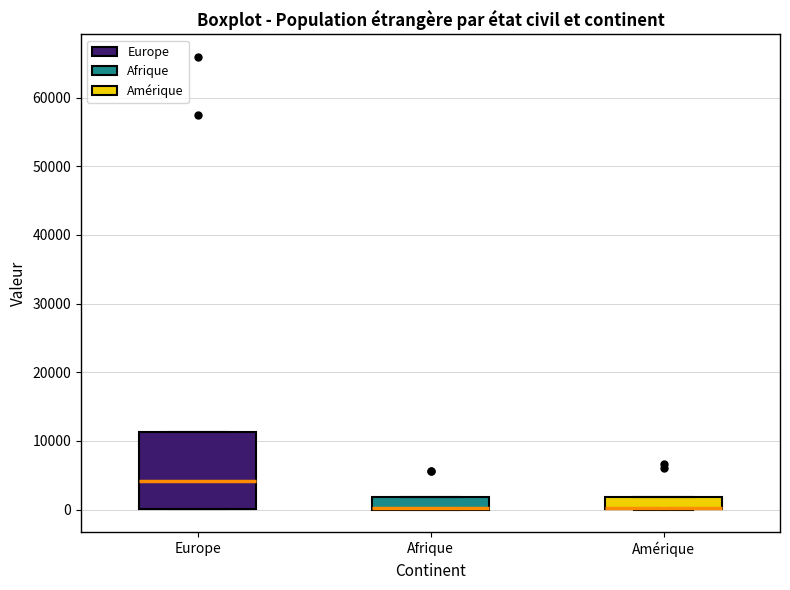

Reading left to right, read every box against the y-axis: the position of its median line, the range the box covers, and the ends of its whiskers. The values are not printed on the chart, so give them approximately, as read against the axis.

Europe: median 4000, box 0 to 11000, whiskers 0 to 11000
Afrique: median 0 (drawn on the box's lower edge), box 0 to 2000, whiskers 0 to 2000
Amérique: median 0 (drawn on the box's lower edge), box 0 to 2000, whiskers 0 to 2000